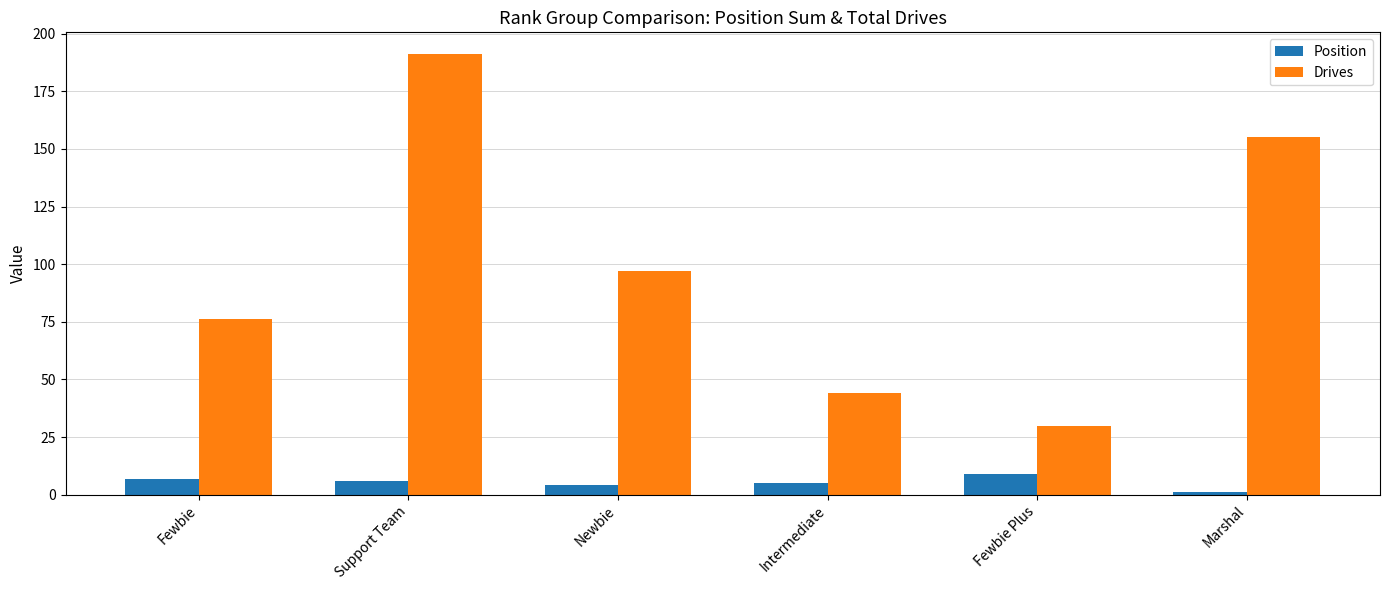

What is the difference between the maximum and second lowest values in the Drives series?

147